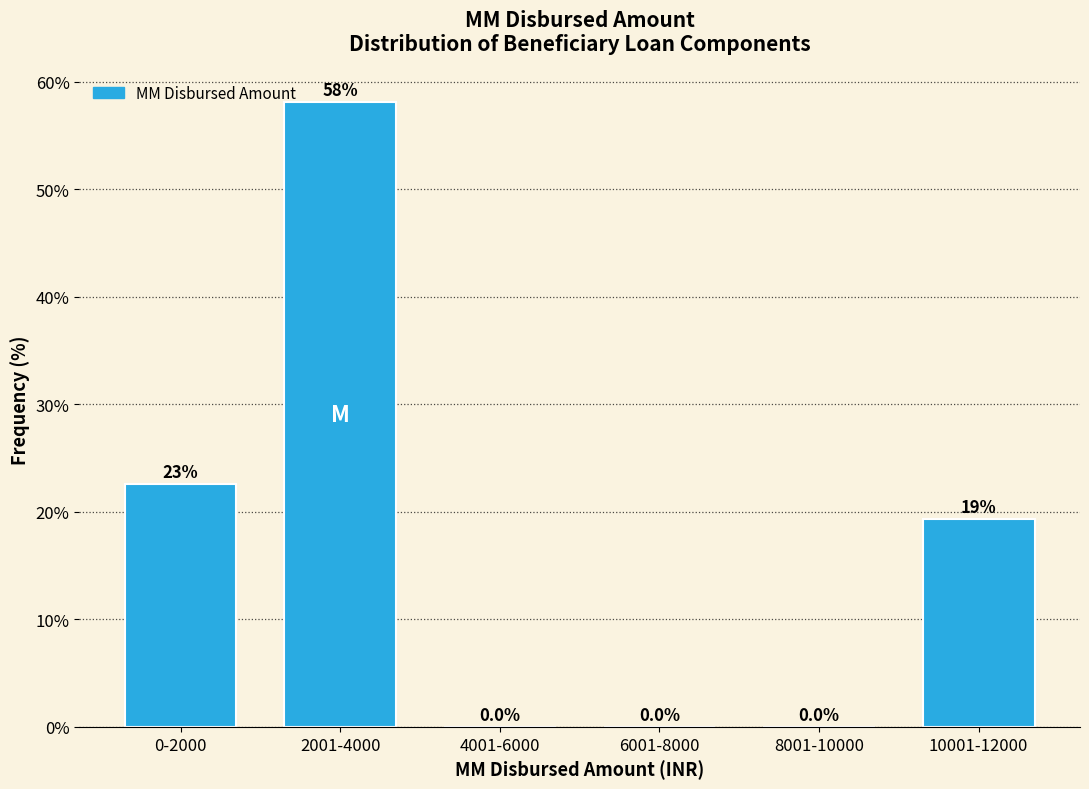

Reading left to right, transcribe all the data shown in this chart.

0-2000=22.6	2001-4000=58.1	4001-6000=0.0	6001-8000=0.0	8001-10000=0.0	10001-12000=19.4